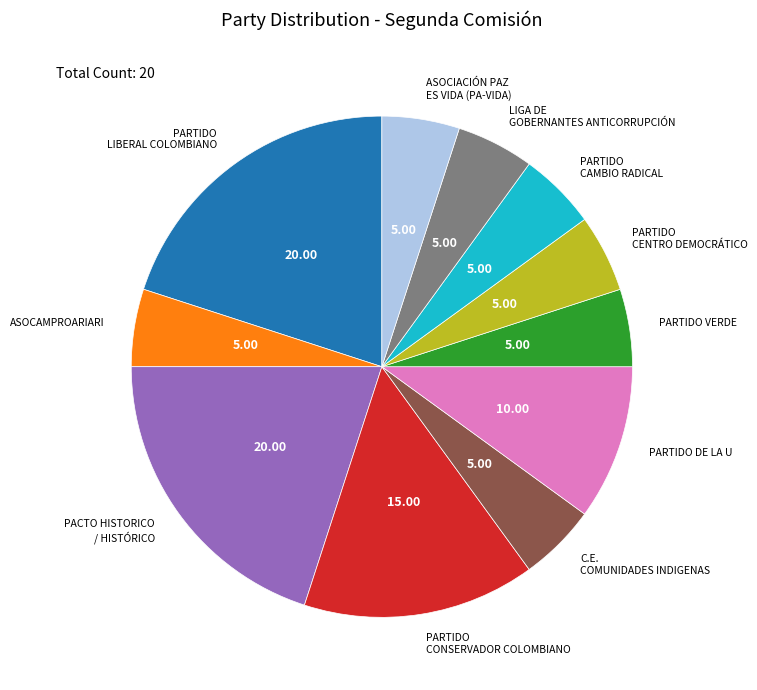

How many slices are in this pie chart?

11